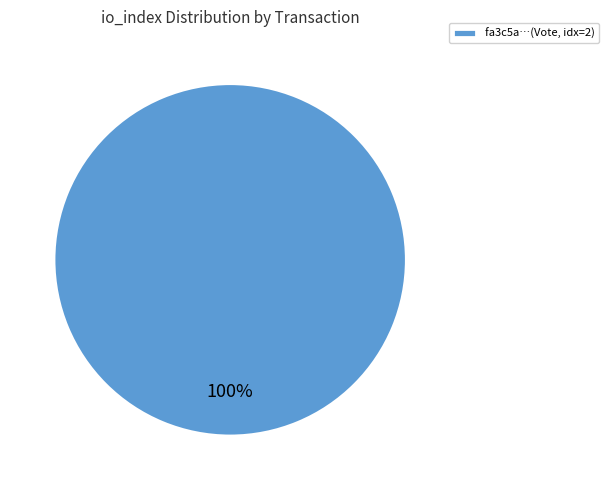

True or false: fa3c5a…(Vote, idx=2) accounts for 100% of the total.

True